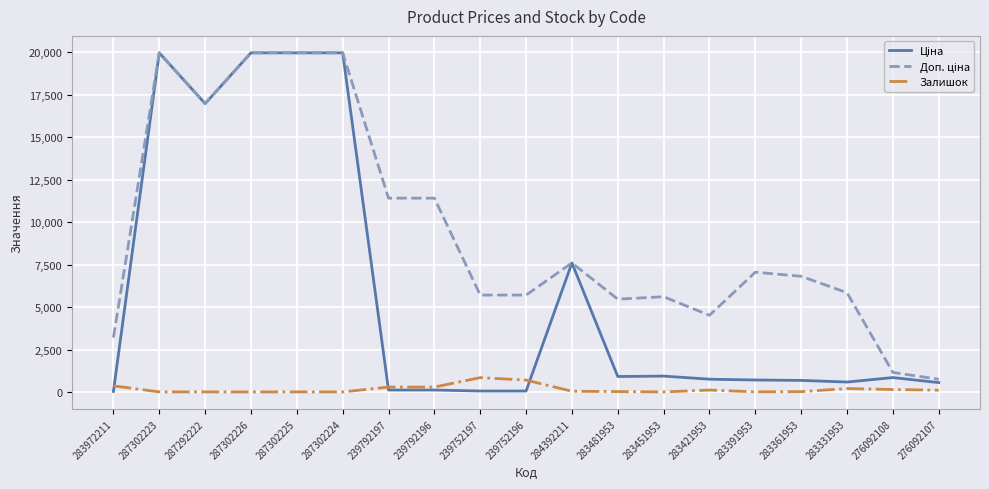

What is the greatest value displayed?

19964.2